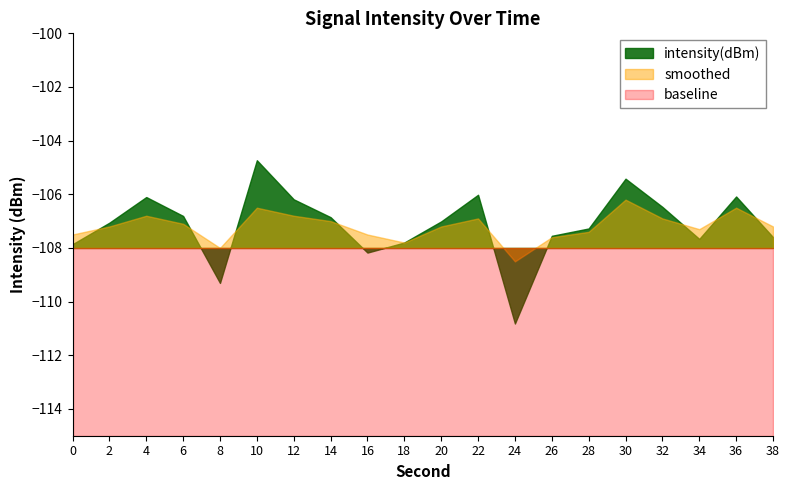

Which series ends up on top after the final intersection of intensity(dBm) and smoothed?

smoothed